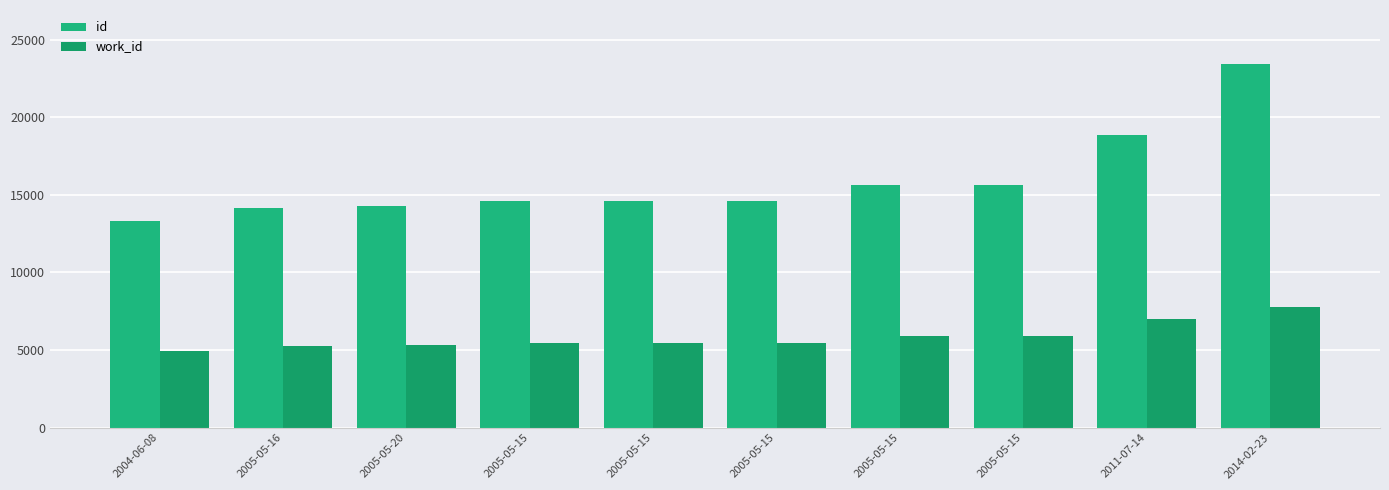

How many bars are there in total?

20